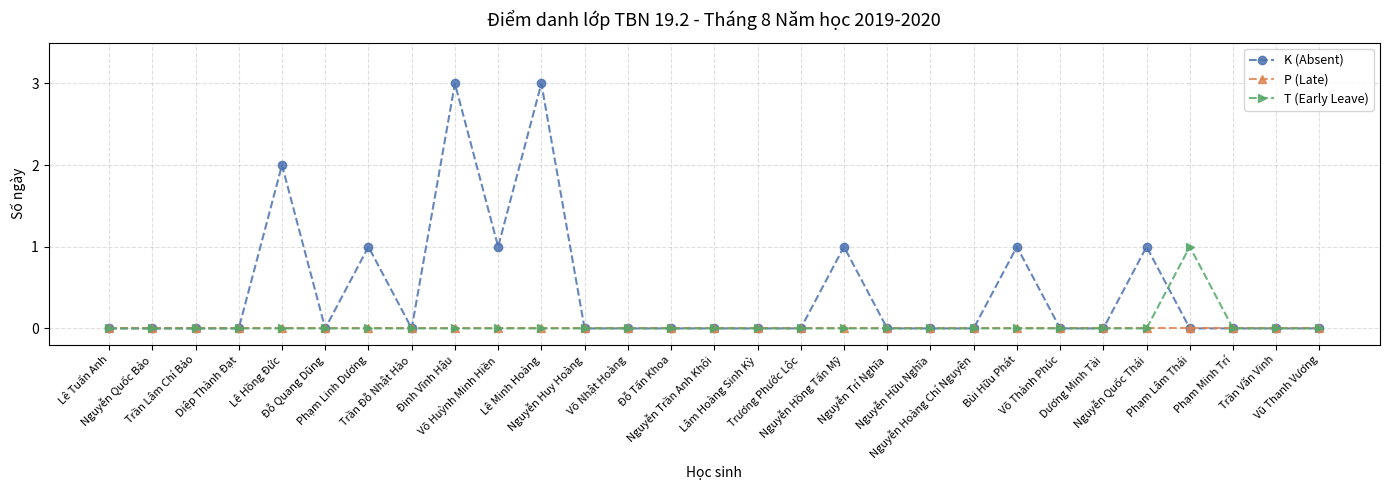

Which series has the largest total across all categories?

K (Absent)